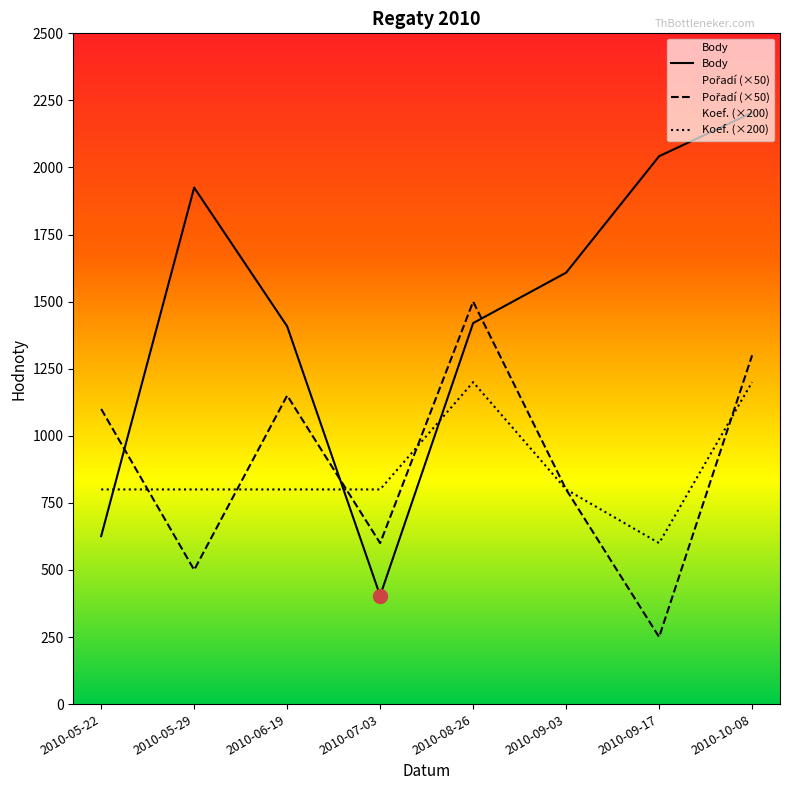

What is the total value across all series at 2010-09-17?

2892